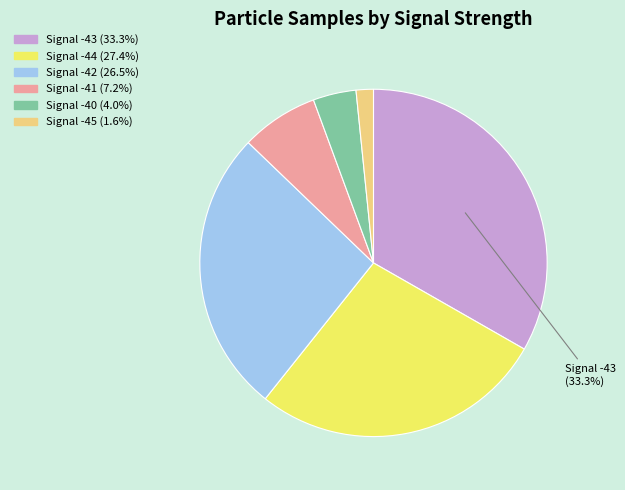

Count the number of slices in the pie.

6